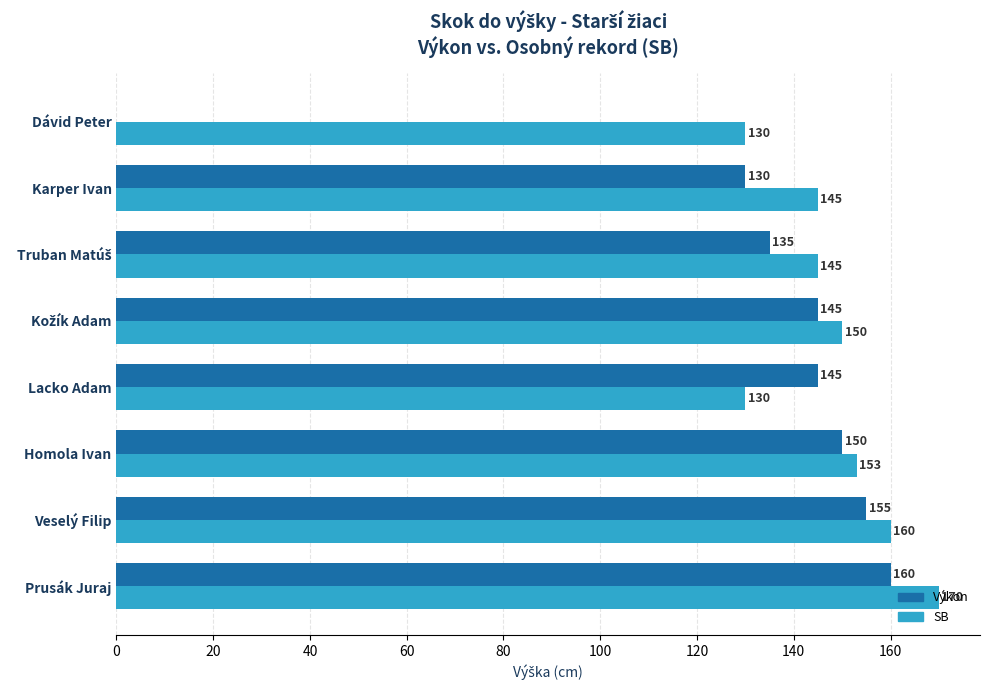

Between Homola Ivan and Lacko Adam, which series saw the biggest shift?

SB